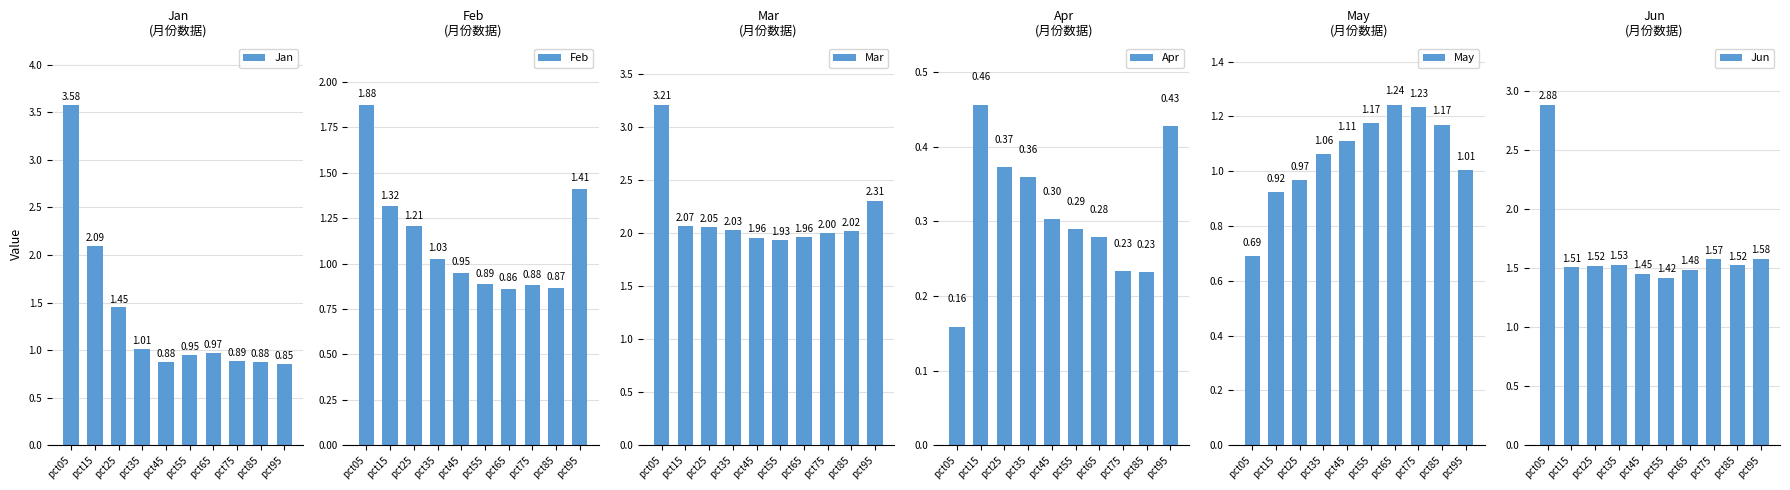

Between pct25 and pct35, which is larger?

pct25